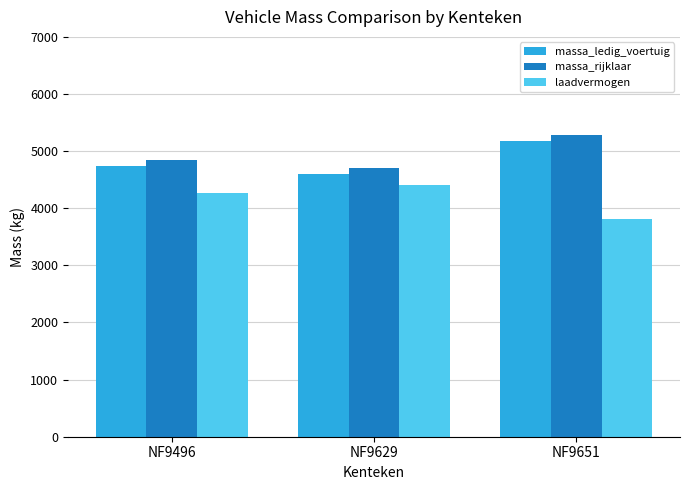

How many data points does each series have?

3